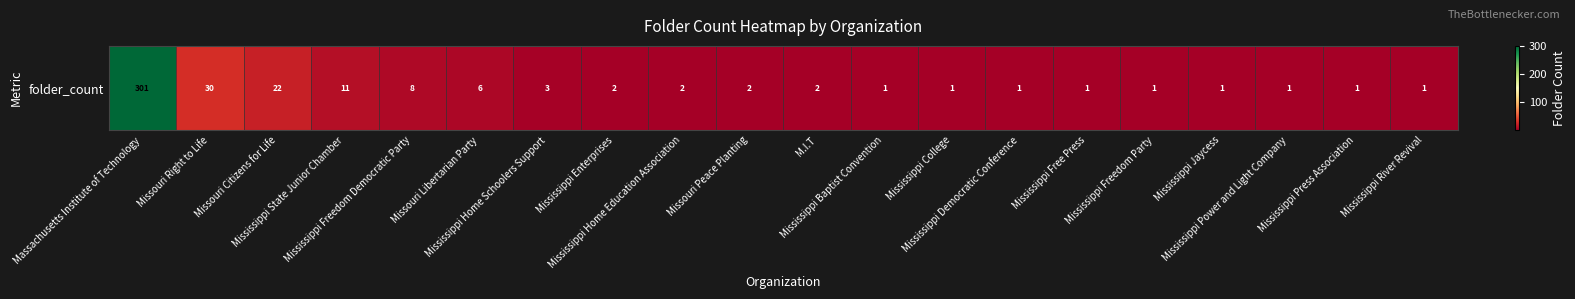

What is the greatest value displayed?

301